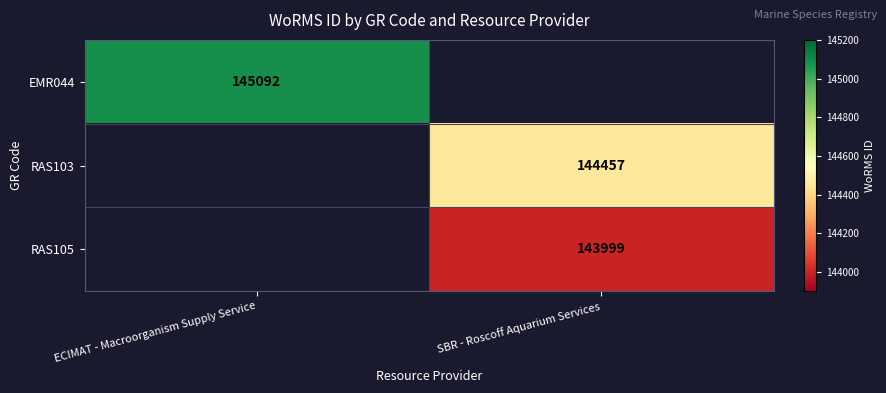

Between SBR - Roscoff Aquarium Services and ECIMAT - Macroorganism Supply Service, which is larger?

ECIMAT - Macroorganism Supply Service